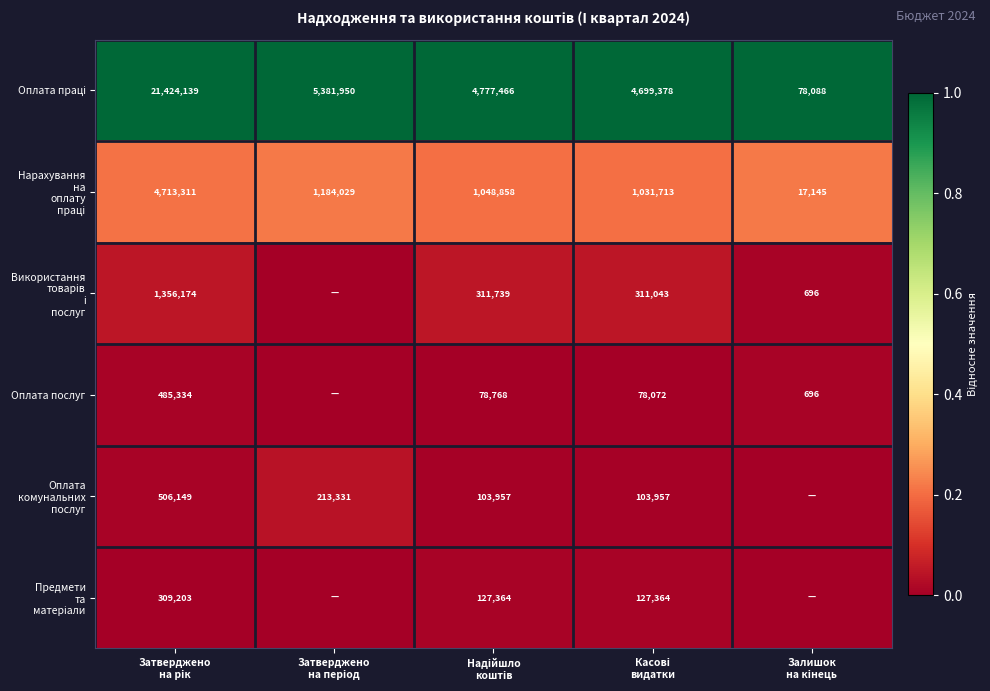

At which category is the sum across all series the highest?

Затверджено
на рік